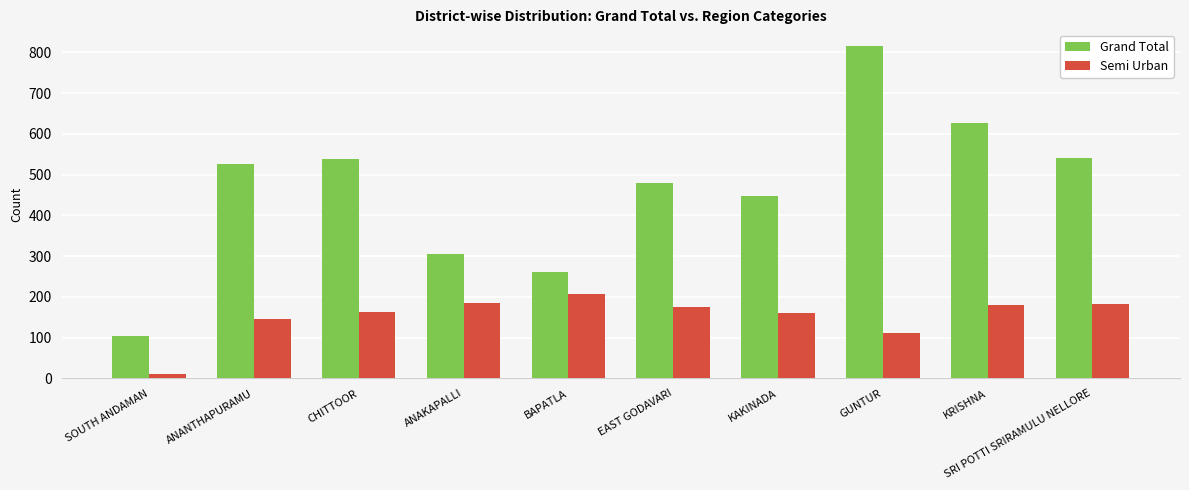

Is it true that Grand Total equals 539 at CHITTOOR?

True